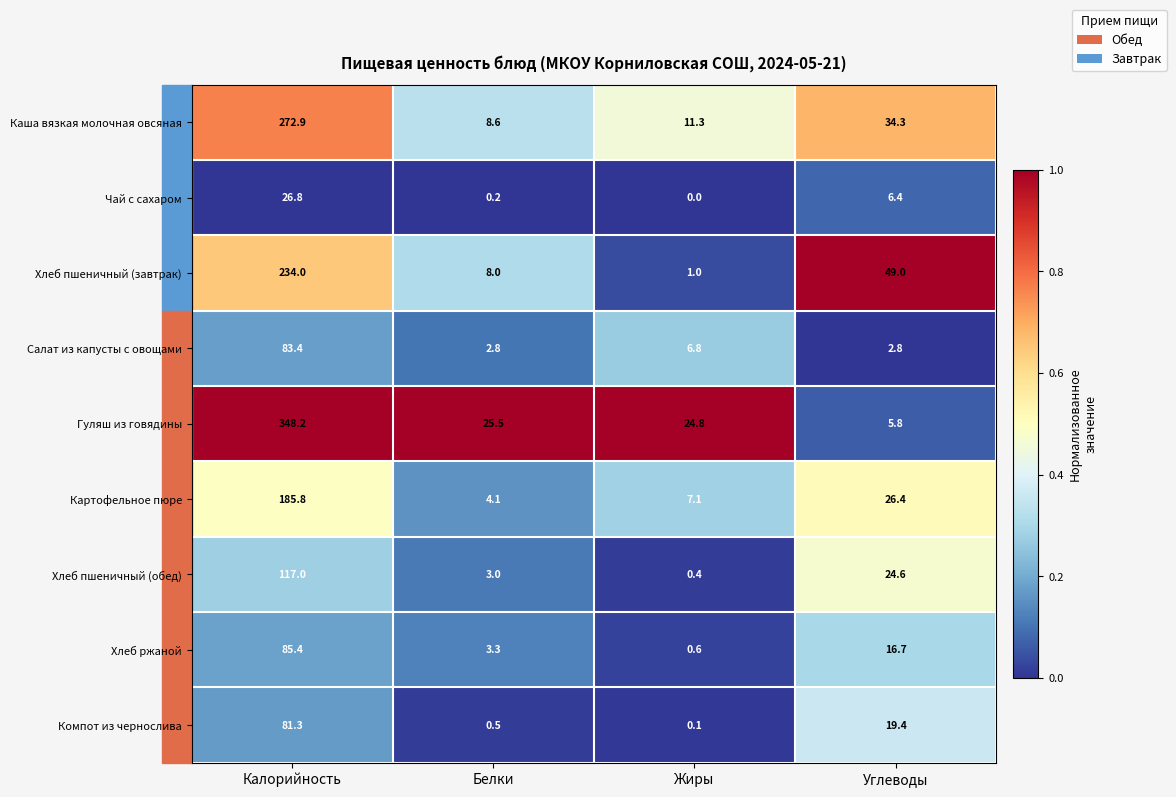

What is the difference between the Хлеб пшеничный (завтрак) values at Углеводы and Калорийность?

185.0